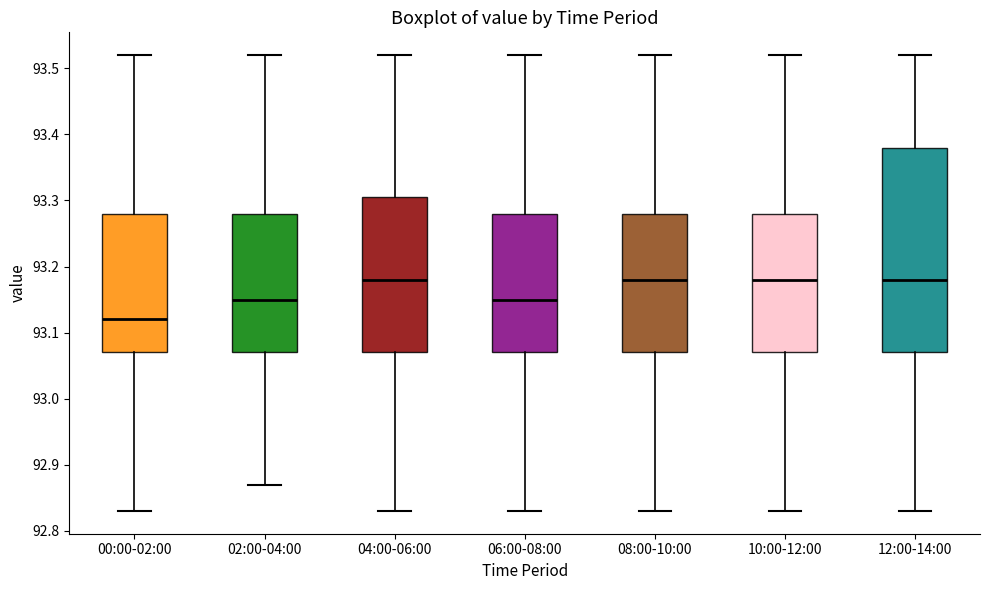

Comparing the boxes themselves (not the whiskers), which one is the tallest?

12:00-14:00